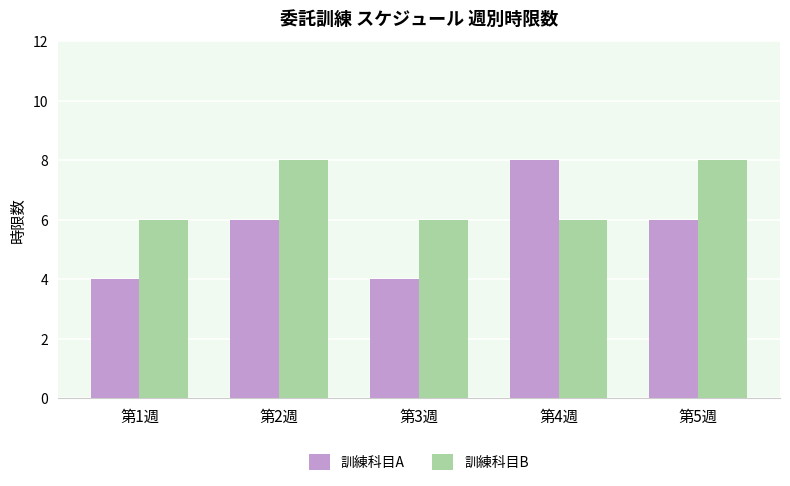

What is the difference between the highest and lowest values at 第4週?

2